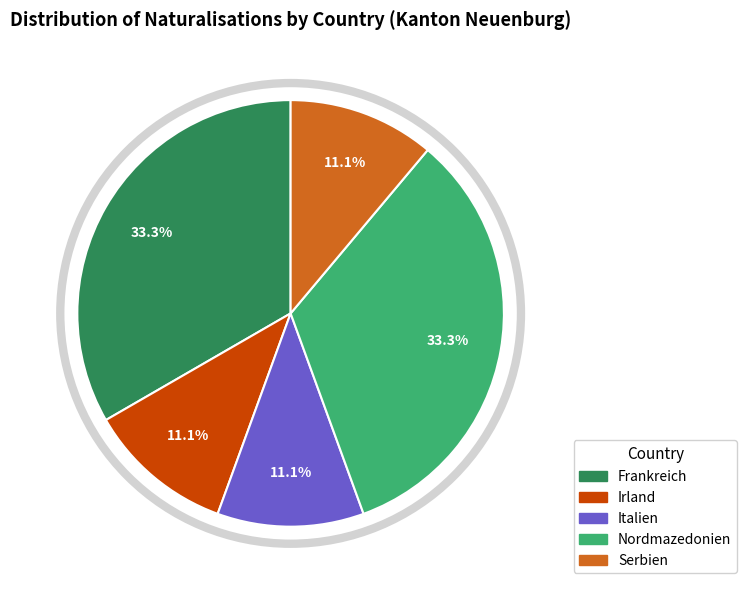

To the nearest percent, what portion does Italien represent?

11%